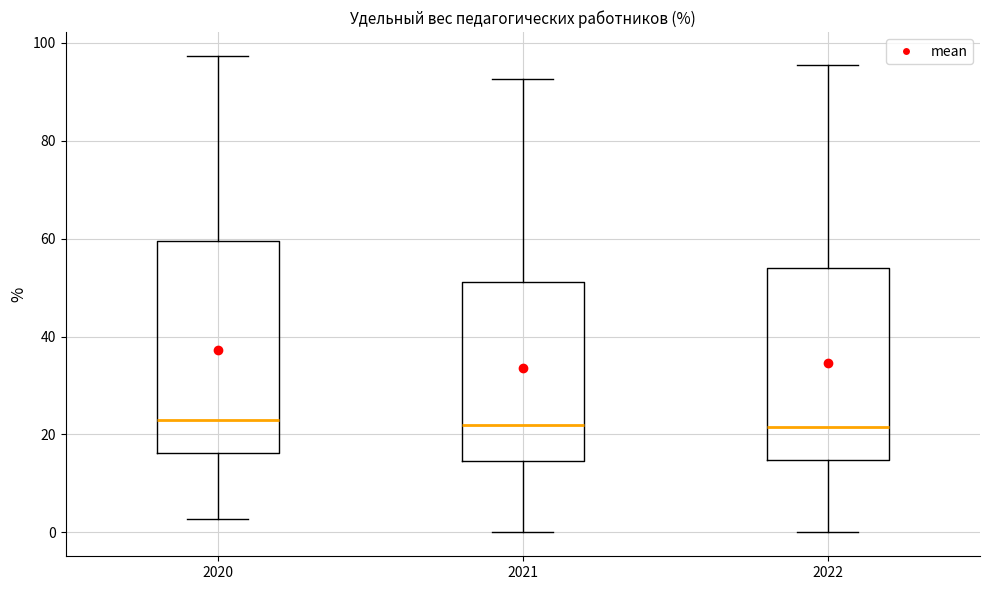

Which box is the tallest, from its lower edge to its upper edge?

2020